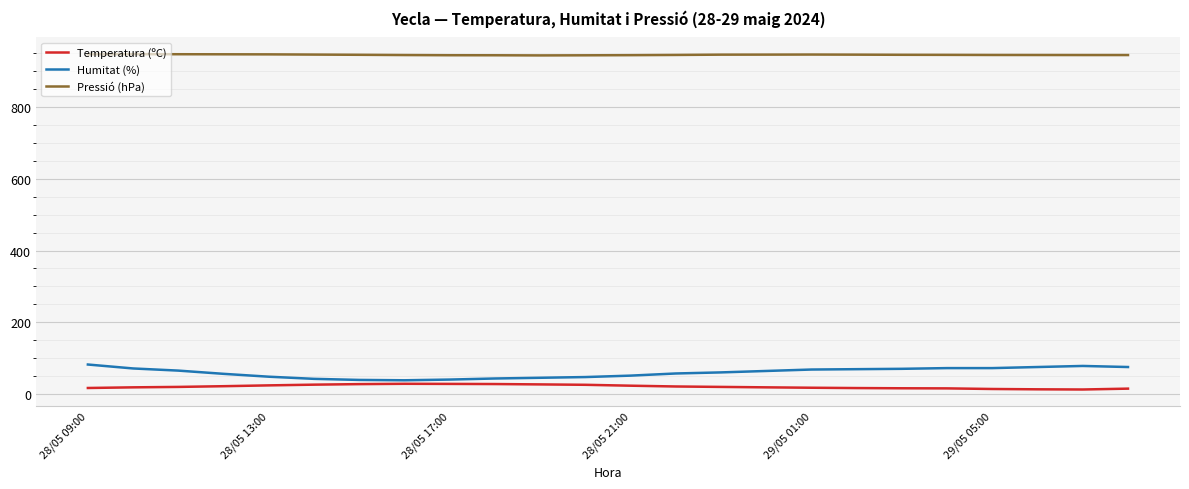

What is the greatest value displayed?

948.0